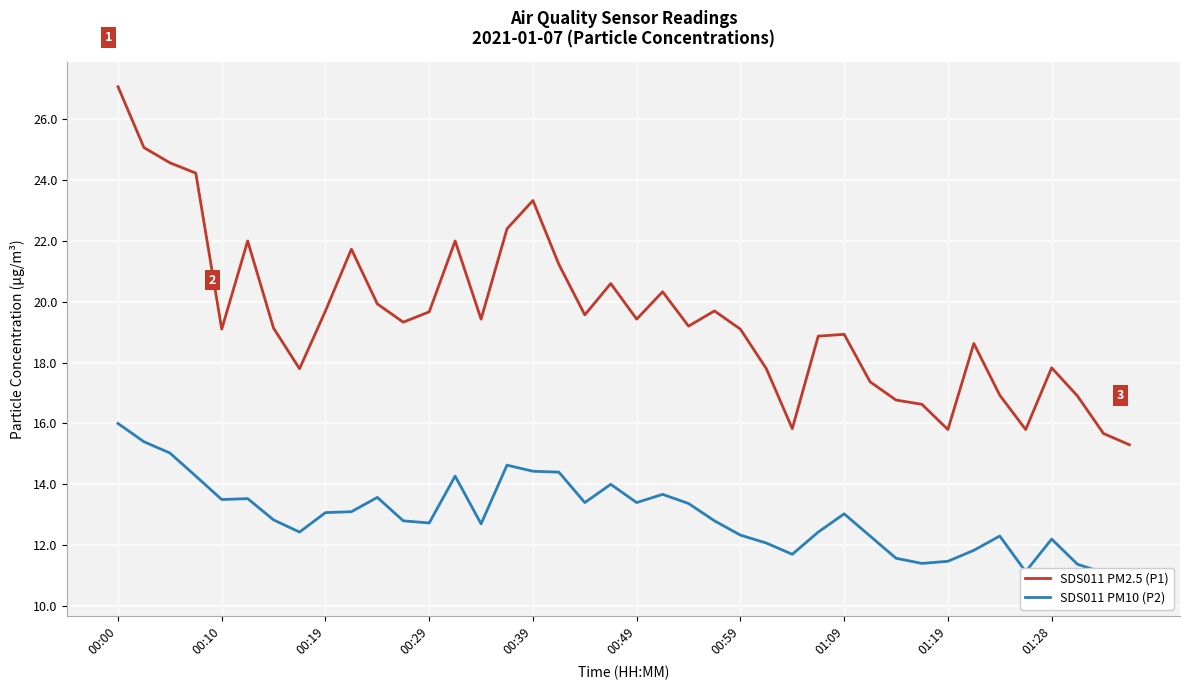

Rank the categories by SDS011 PM2.5 (P1) value from lowest to highest.

39, 38, 32, 35, 26, 31, 30, 37, 34, 29, 01:09, 25, 36, 33, 27, 28, 00:39, 24, 00:59, 22, 11, 14, 20, 18, 12, 01:19, 23, 10, 21, 19, 17, 01:28, 00:49, 13, 15, 16, 00:29, 00:19, 00:10, 00:00